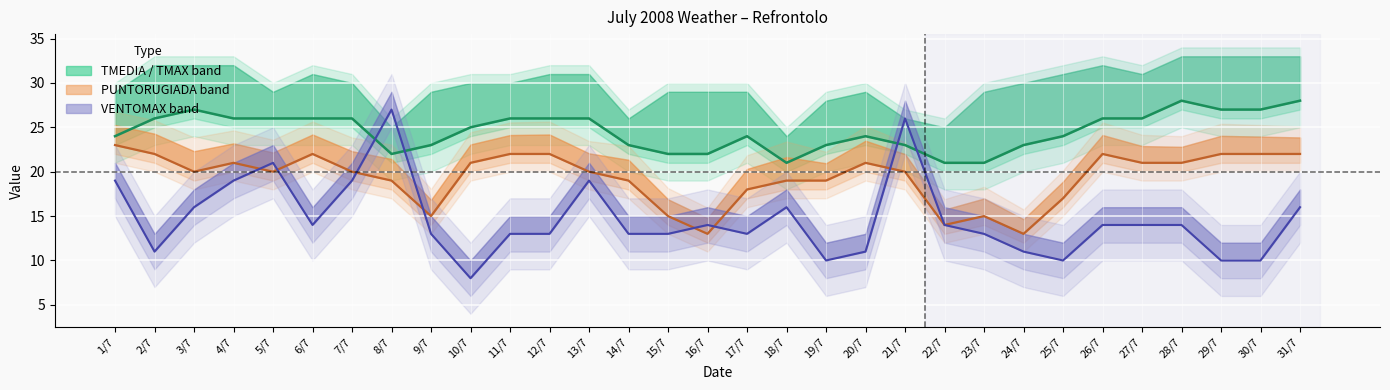

Where do VENTOMAX km/h and PUNTORUGIADA °C first cross each other?

4/7 and 5/7